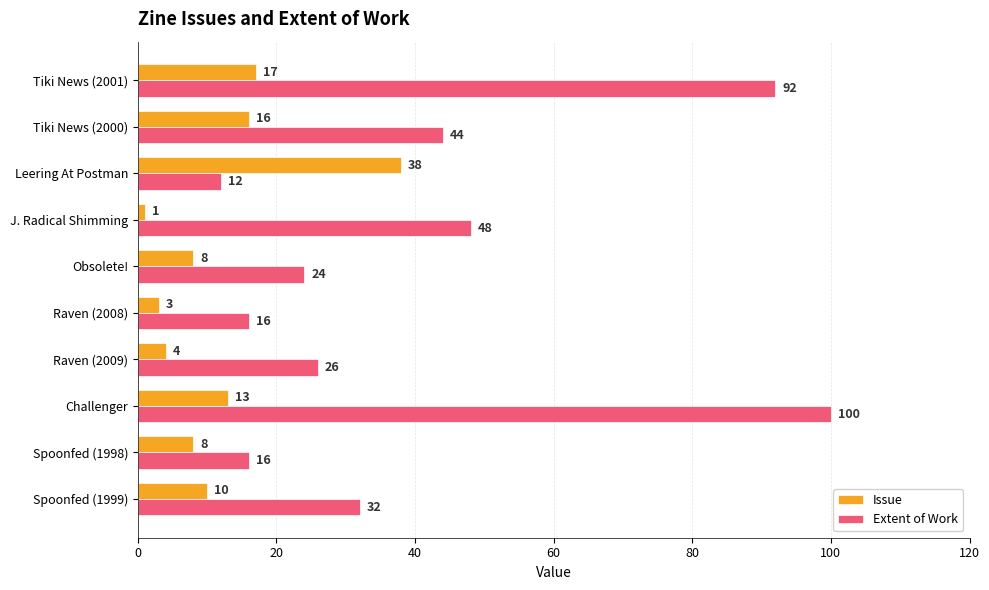

Is the value of Extent of Work at Tiki News (2000) greater than the value of Issue at Obsolete!?

Yes